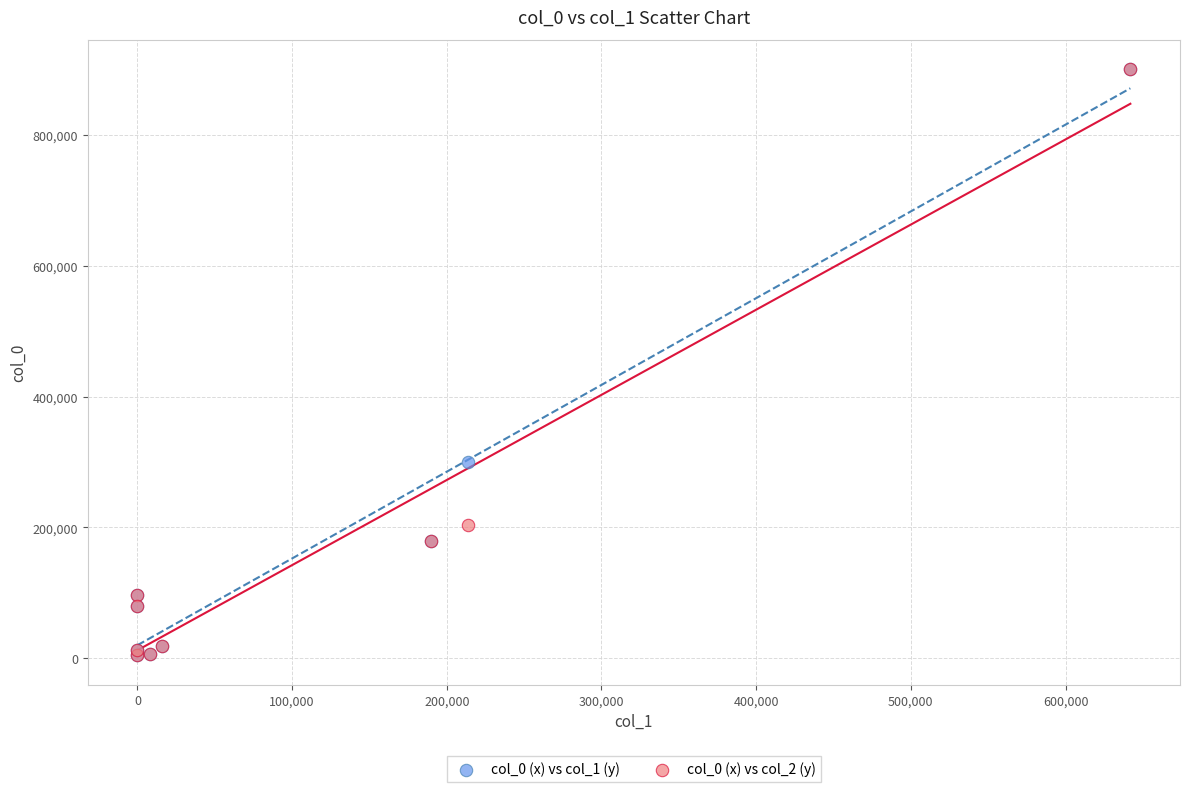

What are all the series names shown in the legend?

col_0 (x) vs col_1 (y), col_0 (x) vs col_2 (y)